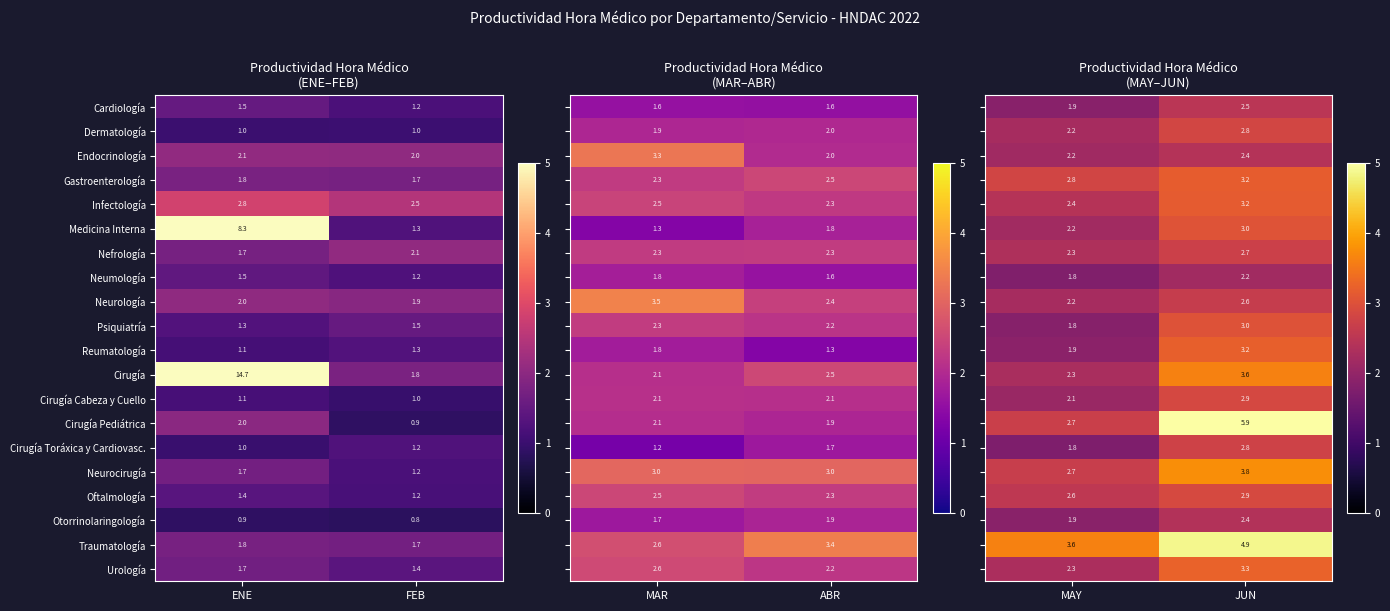

What is the sum of all Neurocirugía values?

2.9